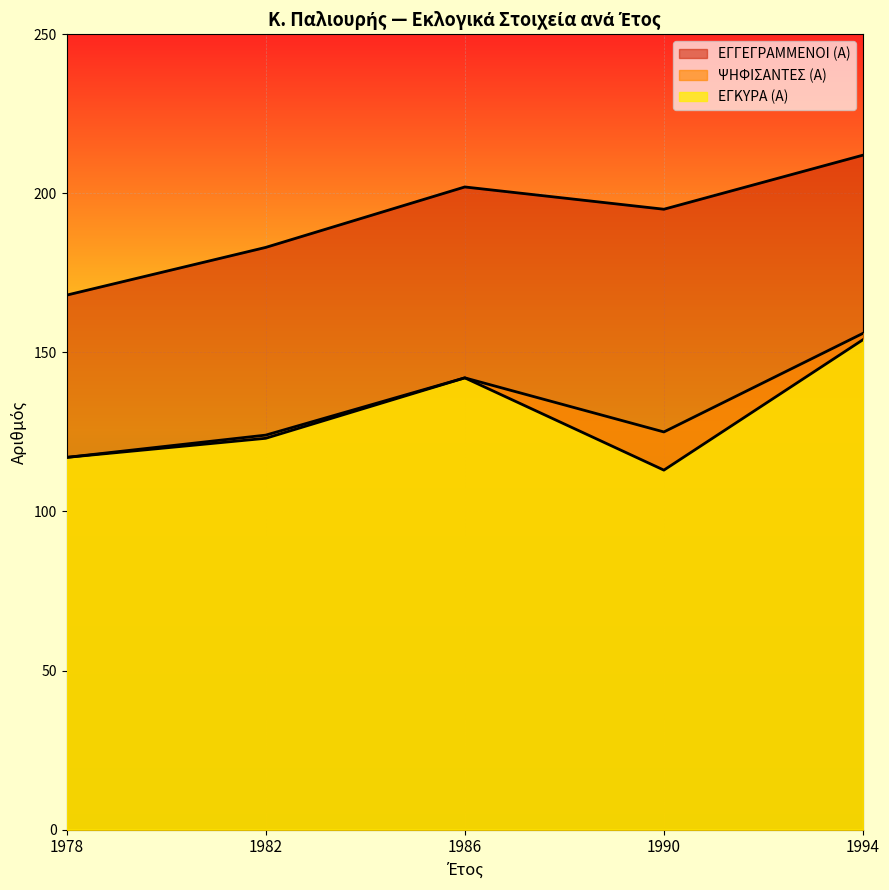

Reading left to right, transcribe all the data shown in this chart.

ΕΓΓΕΓΡΑΜΜΕΝΟΙ (Α): 168	183	202	195	212
ΨΗΦΙΣΑΝΤΕΣ (Α): 117	124	142	125	156
ΕΓΚΥΡΑ (Α): 117	123	142	113	154